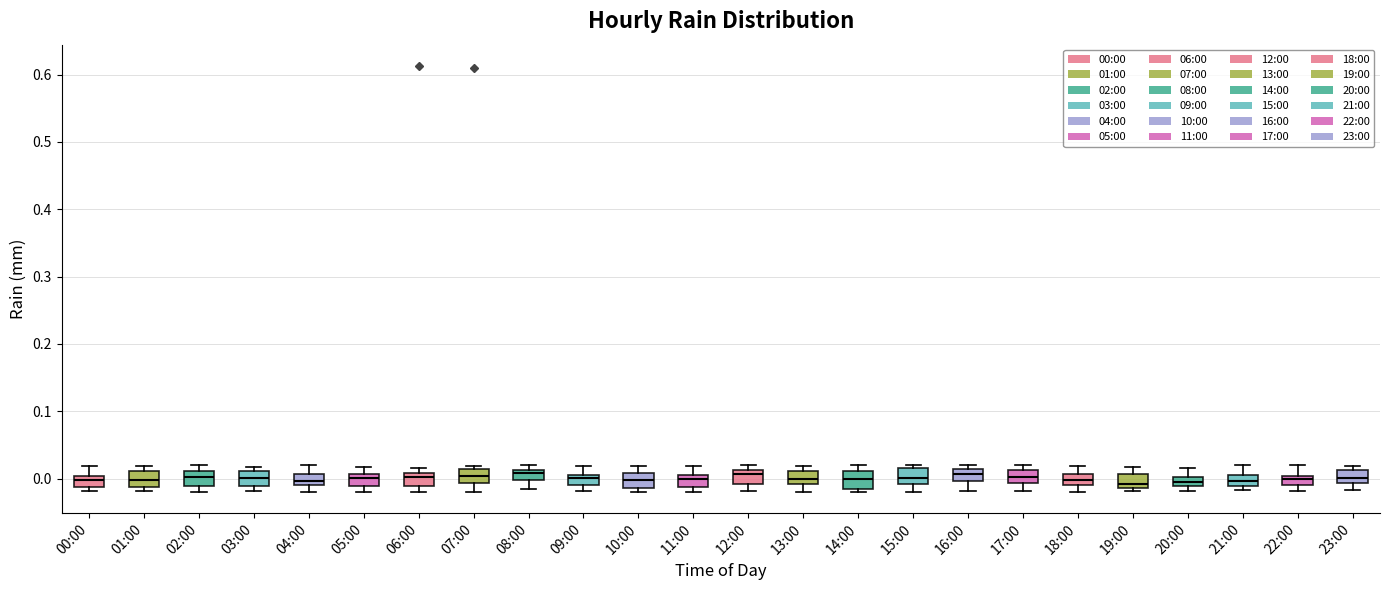

Where does the lower whisker of the box for 07:00 end on the y-axis? The values are not printed on the chart, so give them approximately, as read against the axis.

-0.02